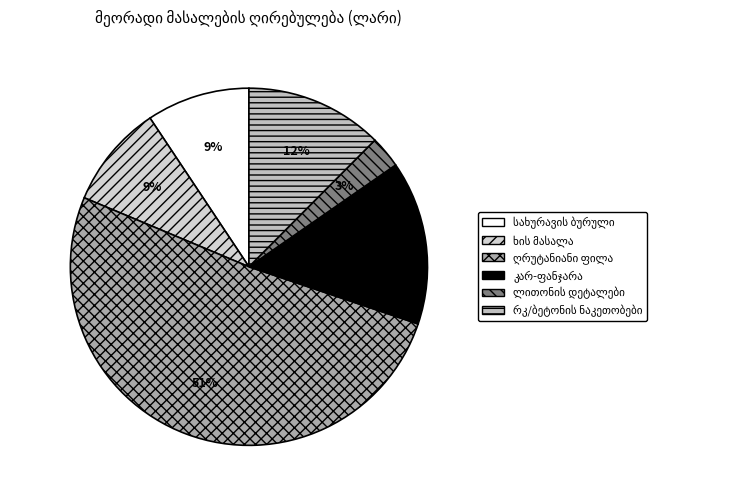

To the nearest percent, what is the difference between the მეორადი კარ ფანჯარა and ლითონის დეტალები slice percentages?

12%